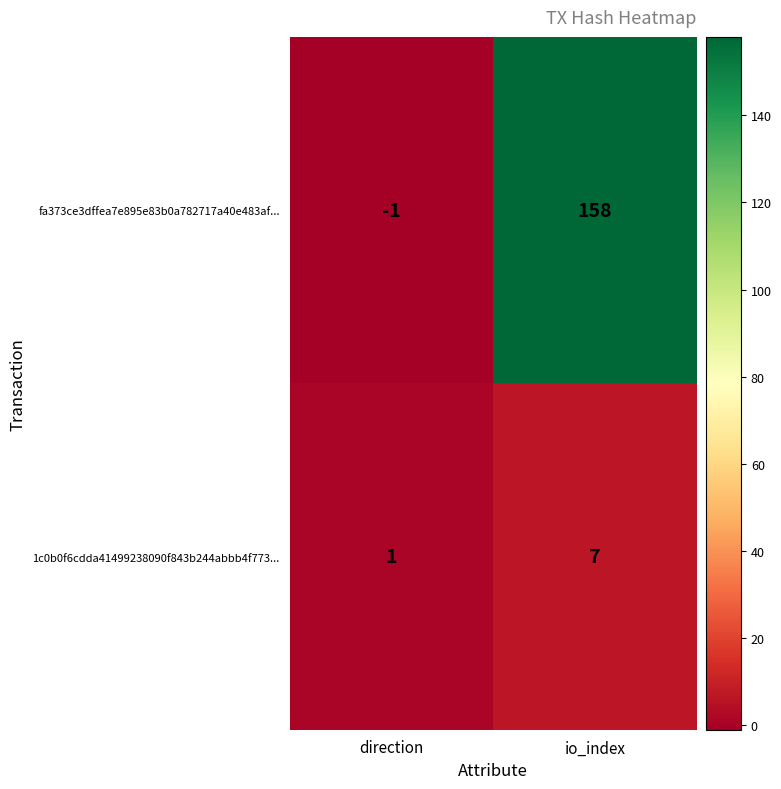

What is the average value of the 1c0b0f6cdda41499238090f843b244abbb4f773... series?

4